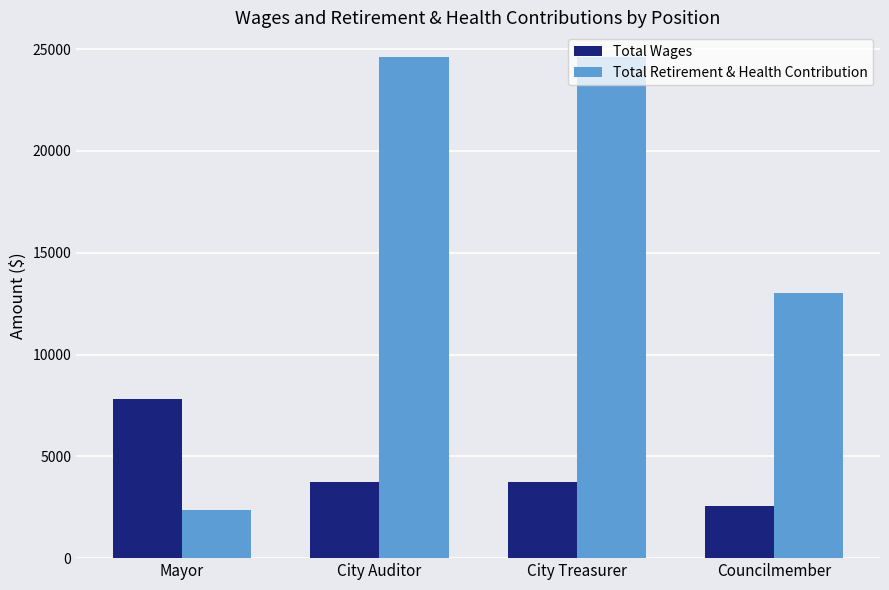

What is the difference between the maximum and second lowest values in the Total Wages series?

4092